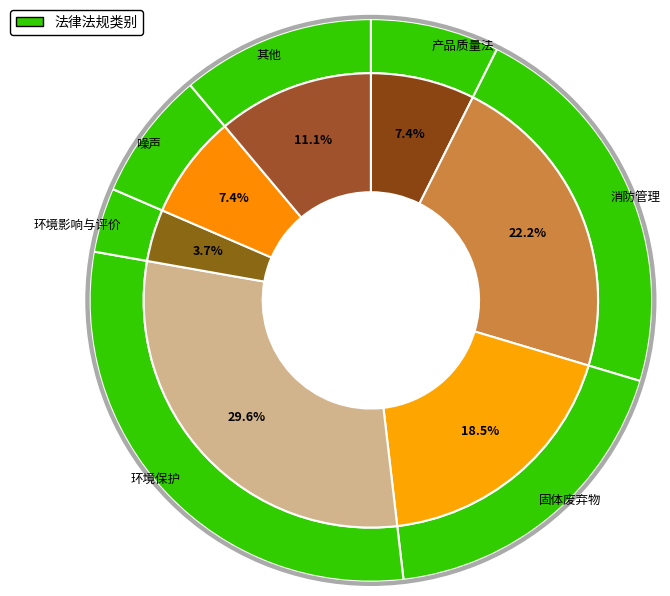

Is 固体废弃物 the majority of the pie?

No